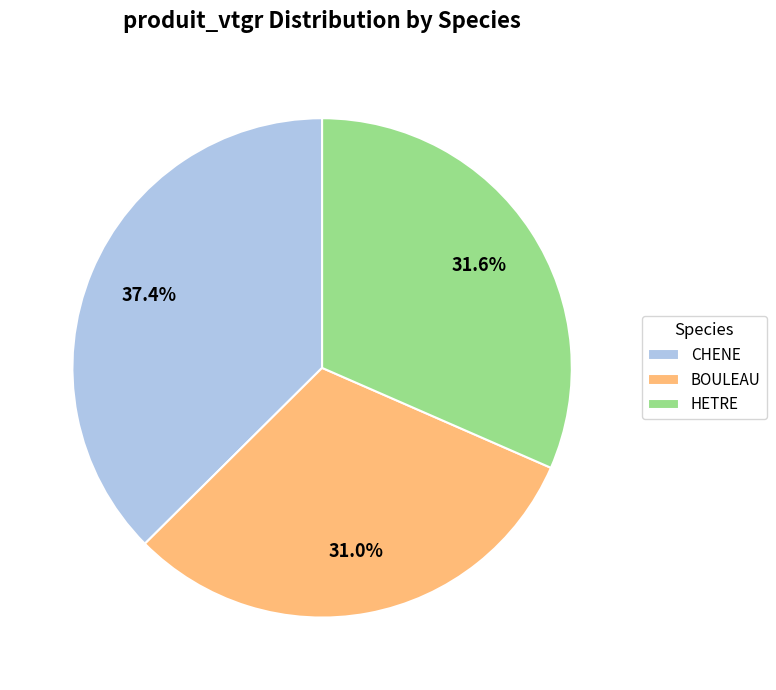

Is it true that BOULEAU is 31% of the pie?

True